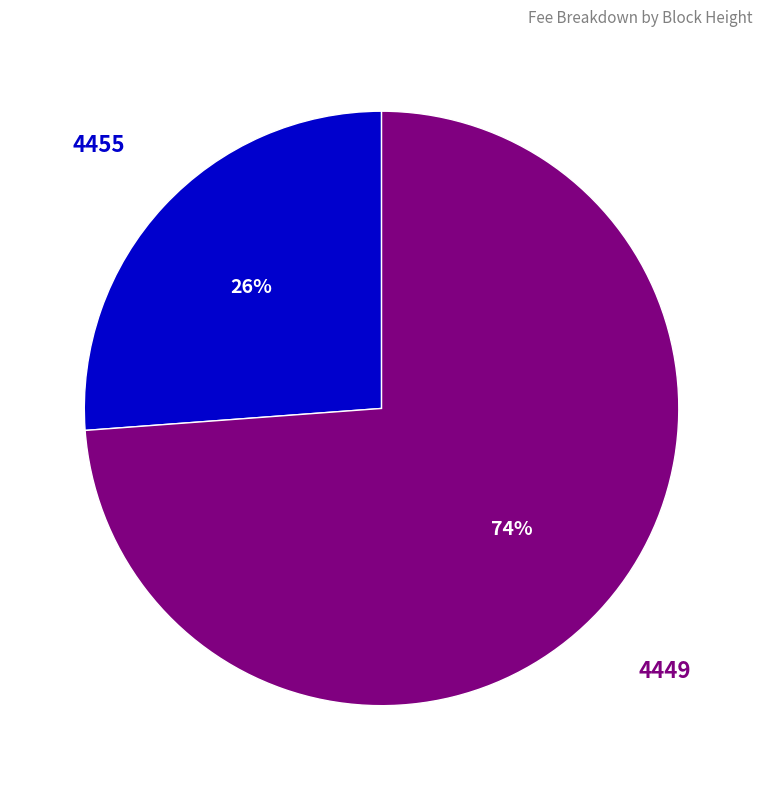

Which slice is the largest?

4449